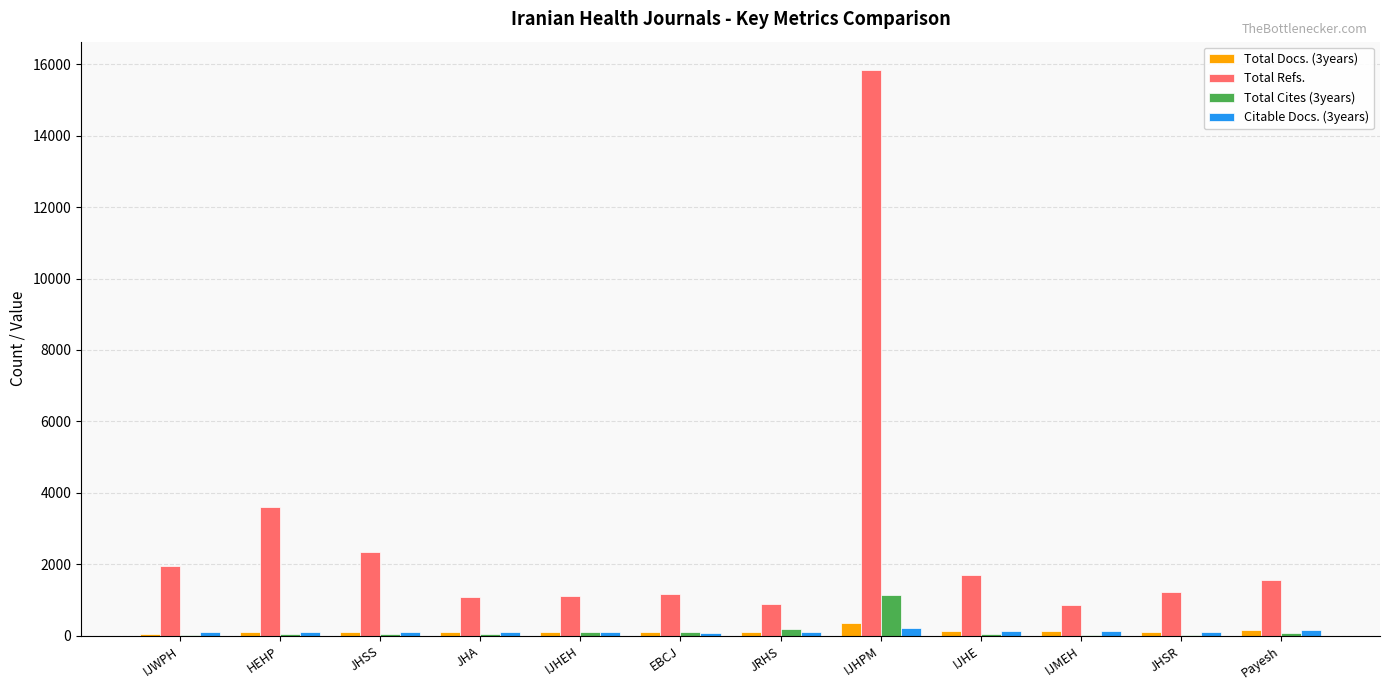

Is the value of Total Refs. at IJHEH greater than the value of Total Cites (3years) at IJWPH?

Yes